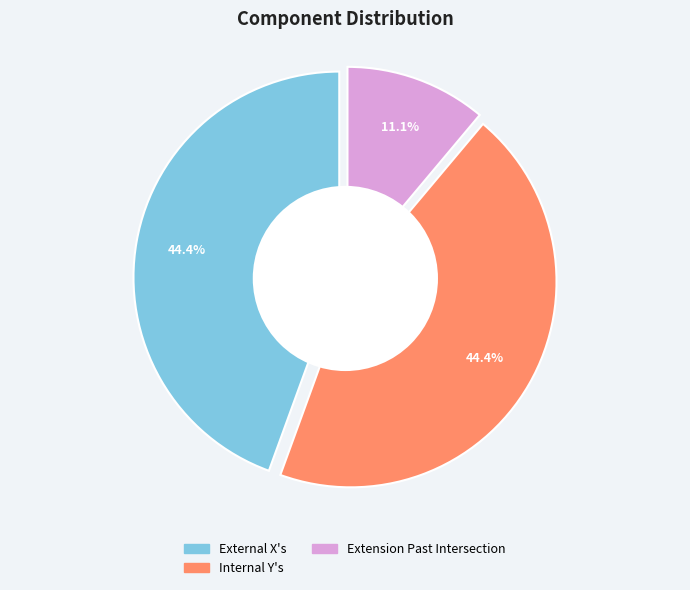

To the nearest percent, what portion does External X's represent?

44%